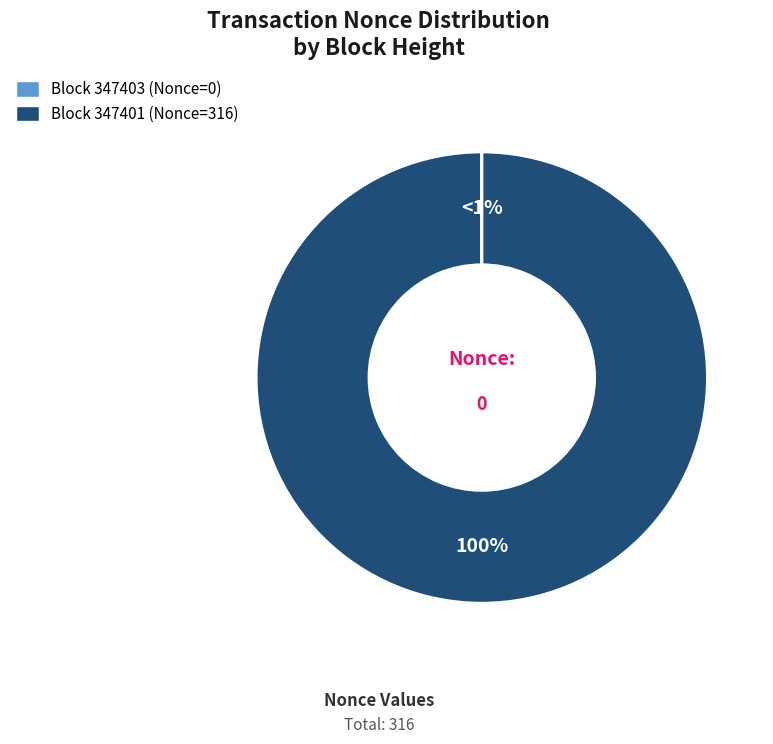

Count the number of slices in the pie.

2